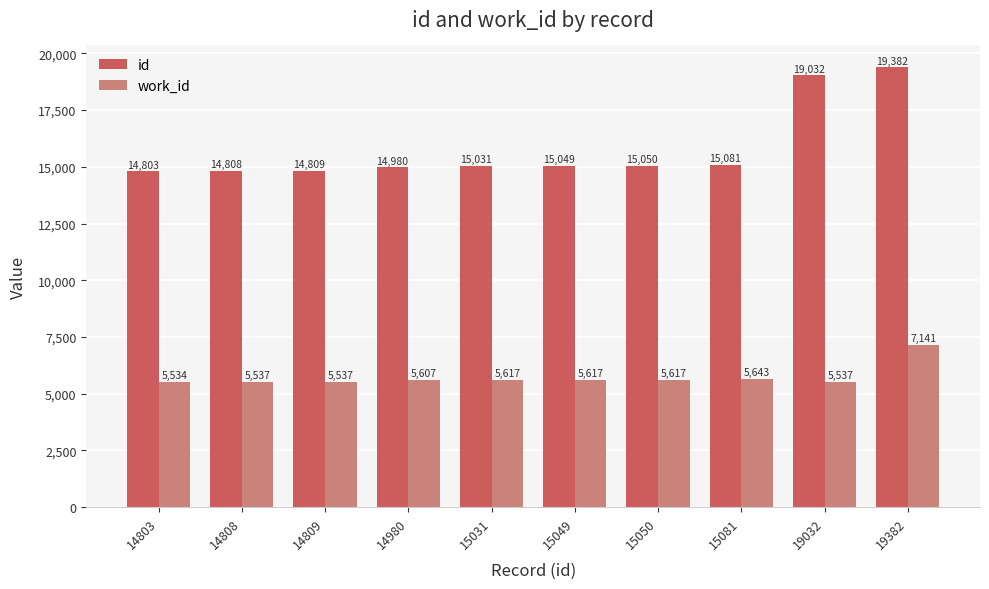

The work_id series shows 5617 at 15031. True or false?

True